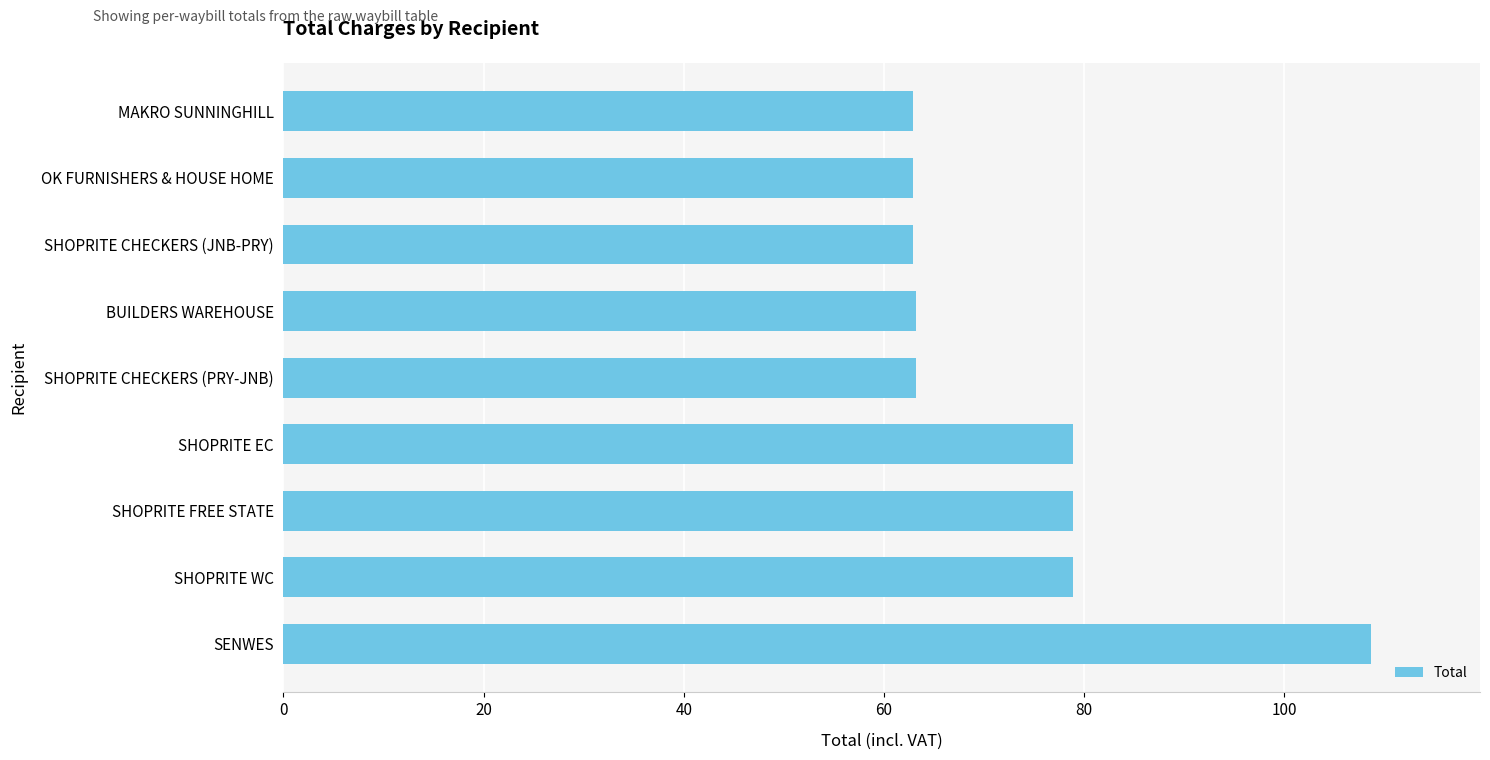

What value does the data have at OK FURNISHERS & HOUSE HOME?

62.9